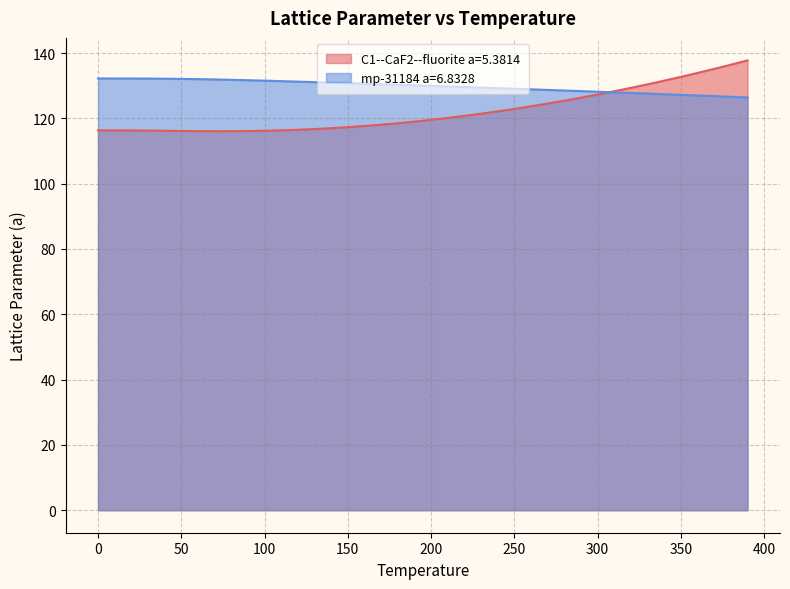

Which series has the widest spread of values?

C1--CaF2--fluorite a=5.3814